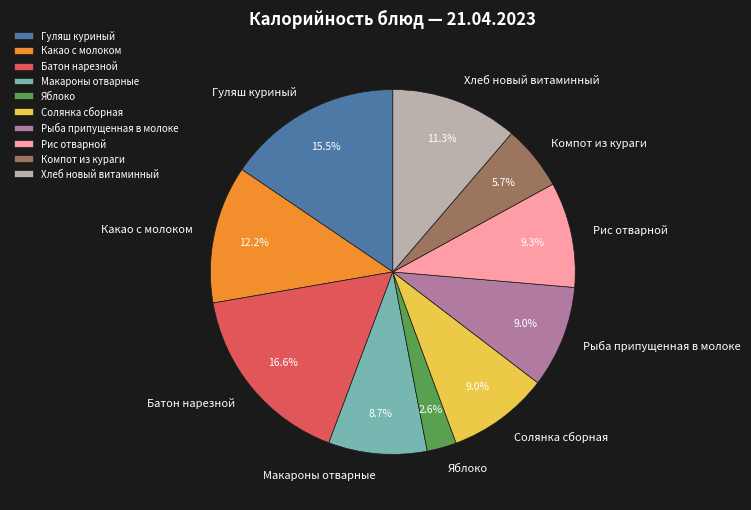

Which category has the biggest portion of the pie?

Батон нарезной